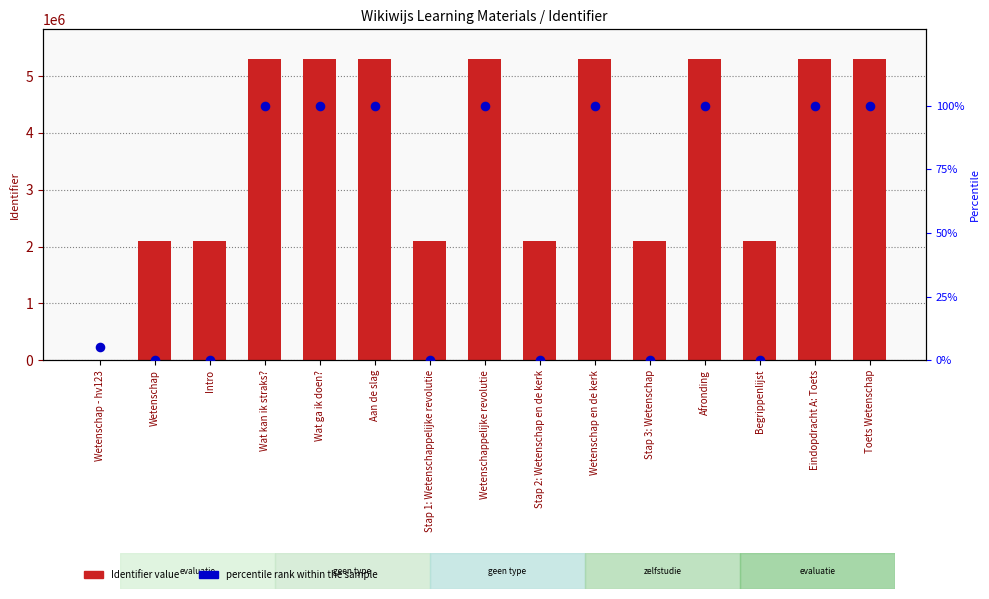

Which series has the largest total across all categories?

Identifier value